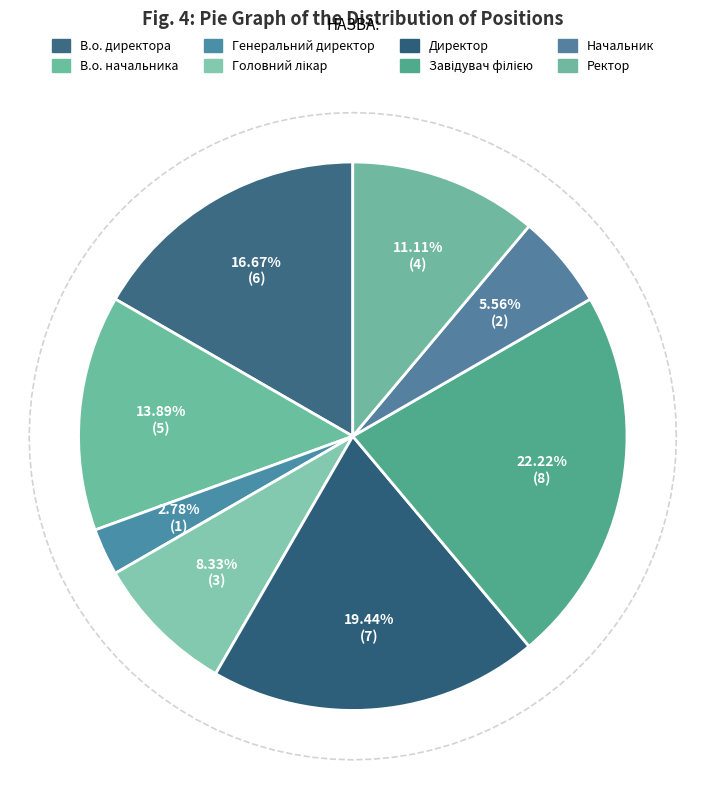

What is the largest slice in the pie chart?

Завідувач філією